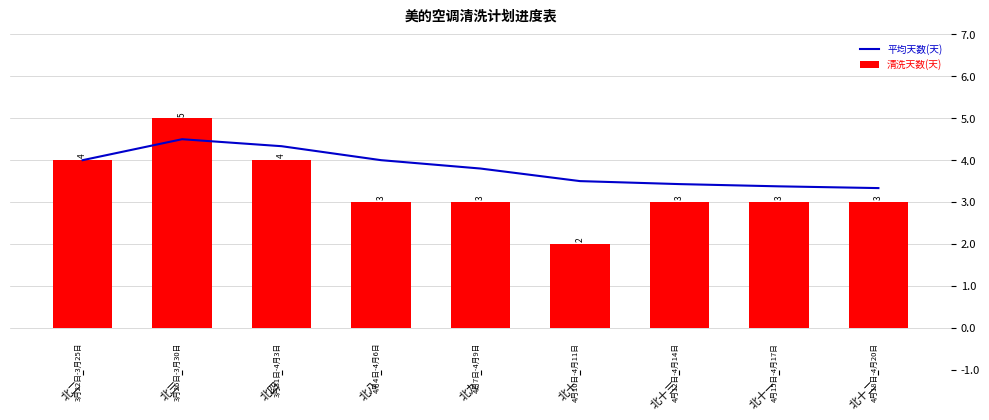

Rank the series at 北二 from lowest to highest value.

平均天数(天), 清洗天数(天)